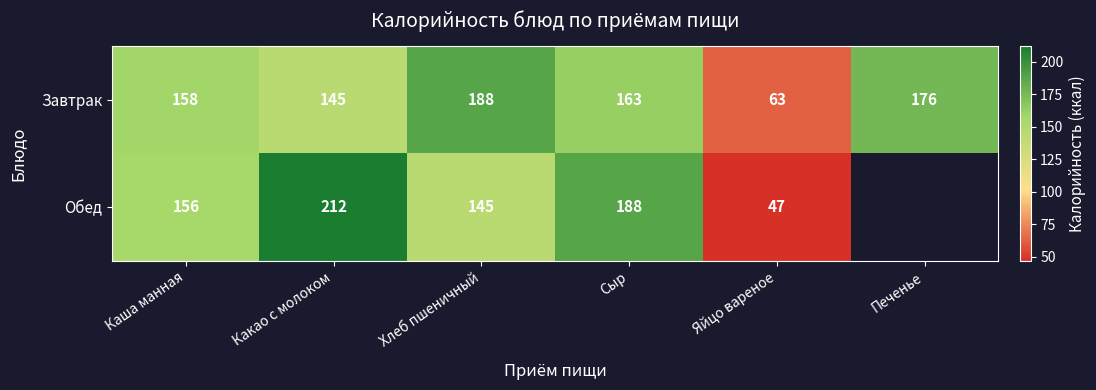

How many values in the Завтрак series are below 163?

3